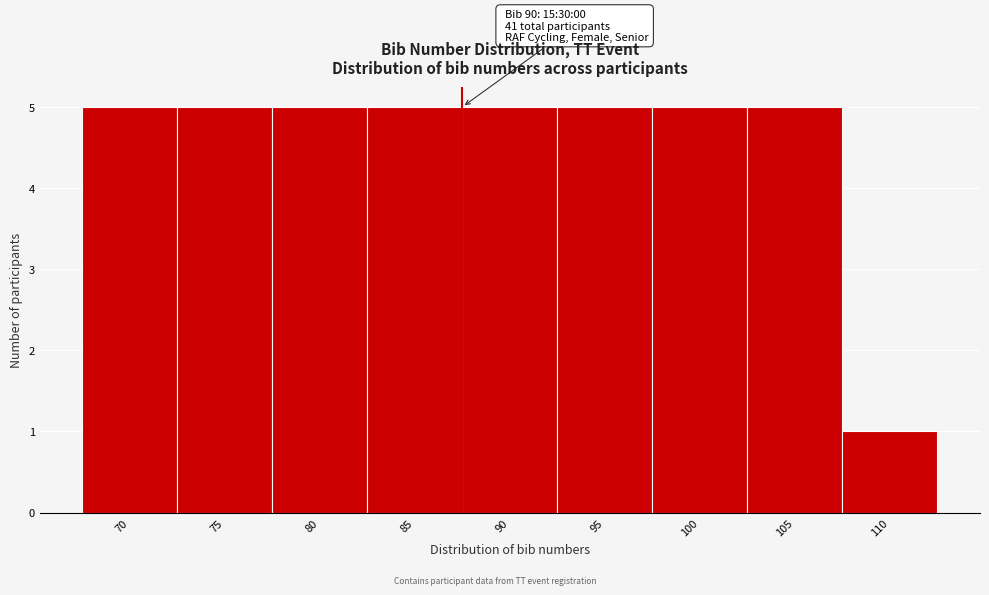

Reading left to right, what are all the values shown in this chart?

70=5	75=5	80=5	85=5	90=5	95=5	100=5	105=5	110=1